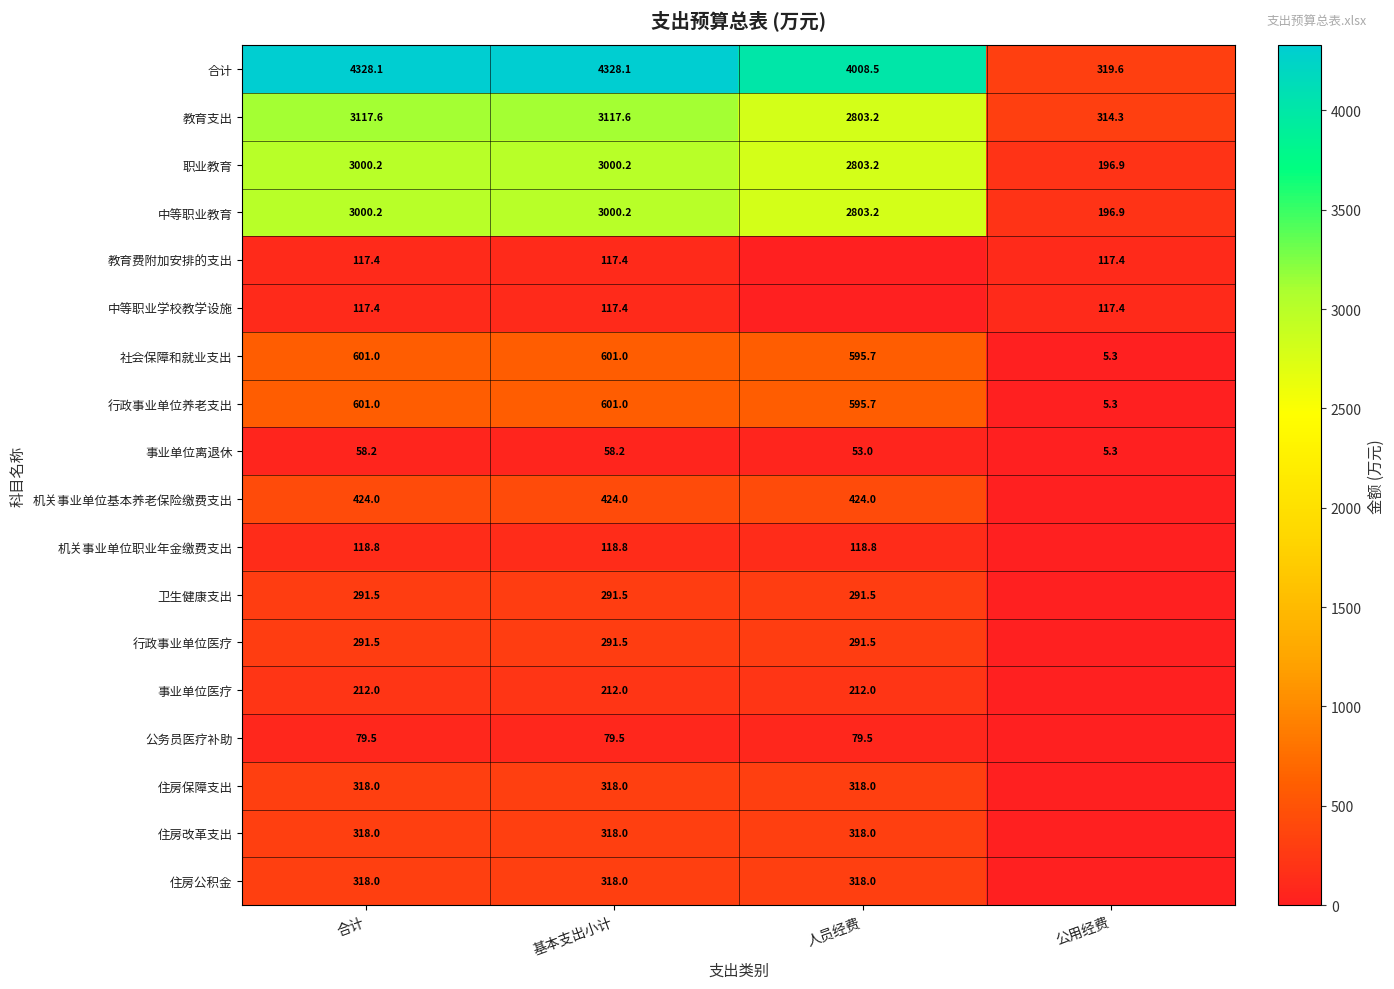

The 行政事业单位养老支出 series shows 177.2 at 基本支出小计. True or false?

False